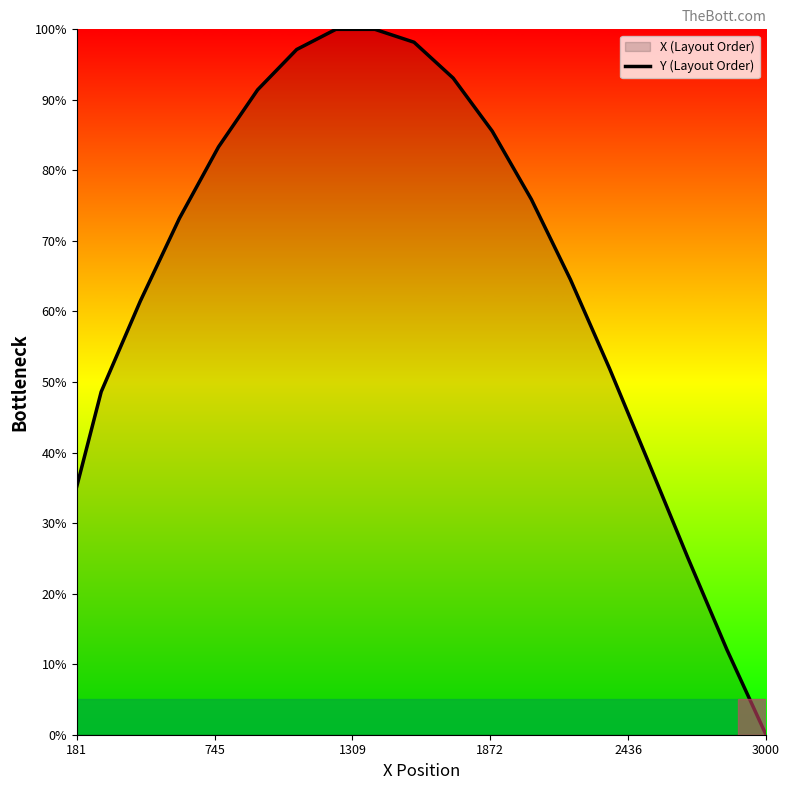

How many lines are shown in the chart?

1